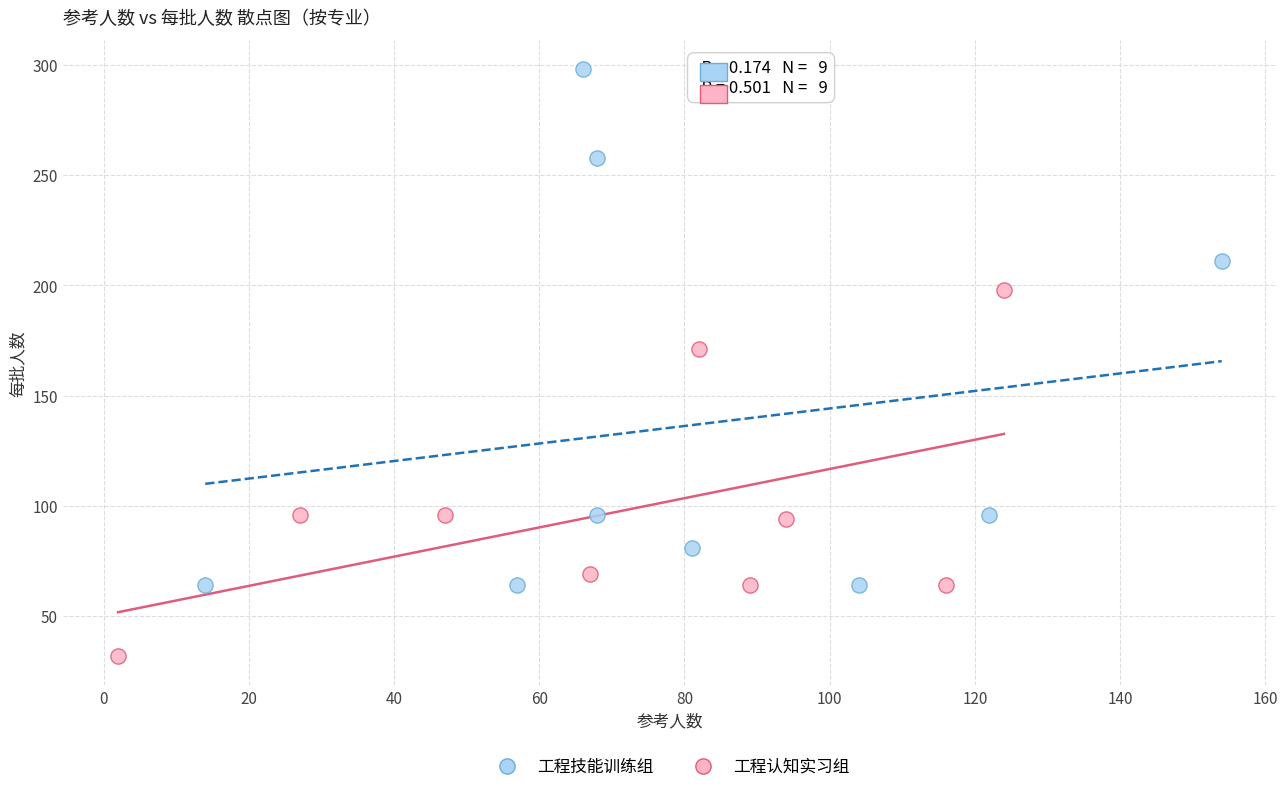

Which series contains the lowest Y value?

工程认知实习组